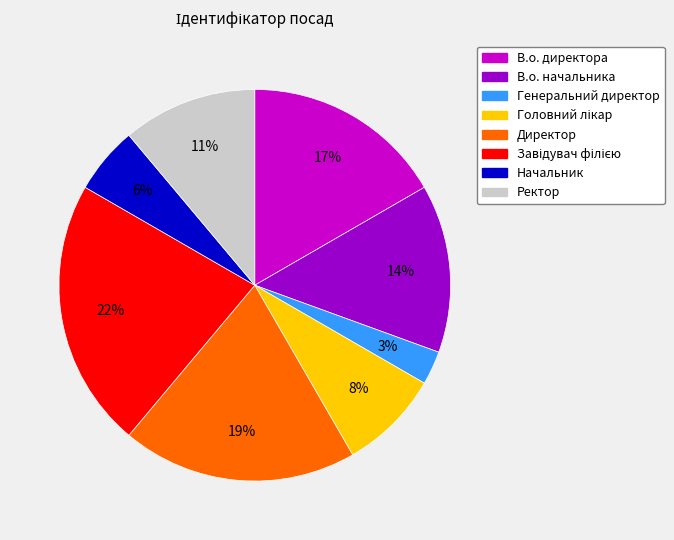

Combined, do Начальник and Генеральний директор account for over 50%?

No